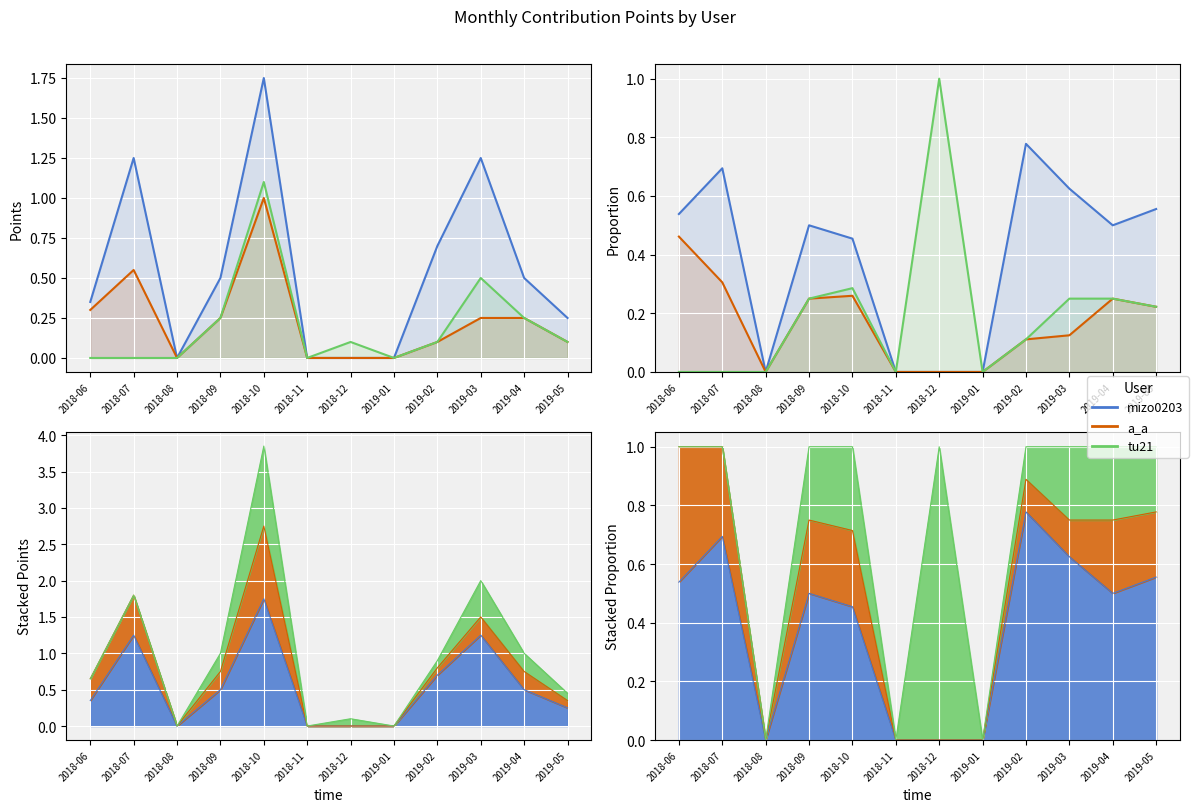

What is the average value of the mizo0203 series?

0.4